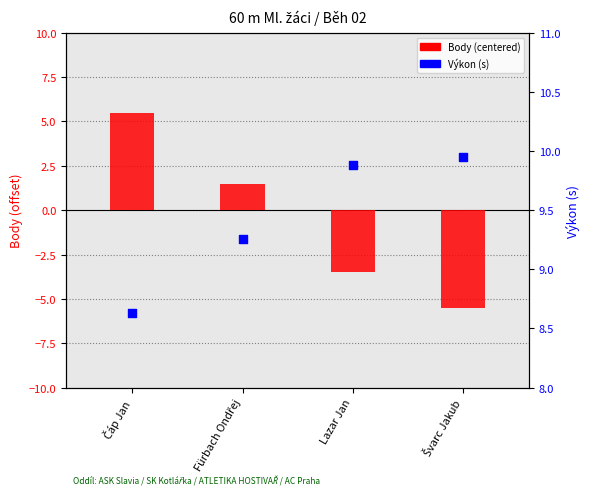

Is the value of Výkon (s) at Švarc Jakub greater than the value of Body (centered) at Lazar Jan?

Yes